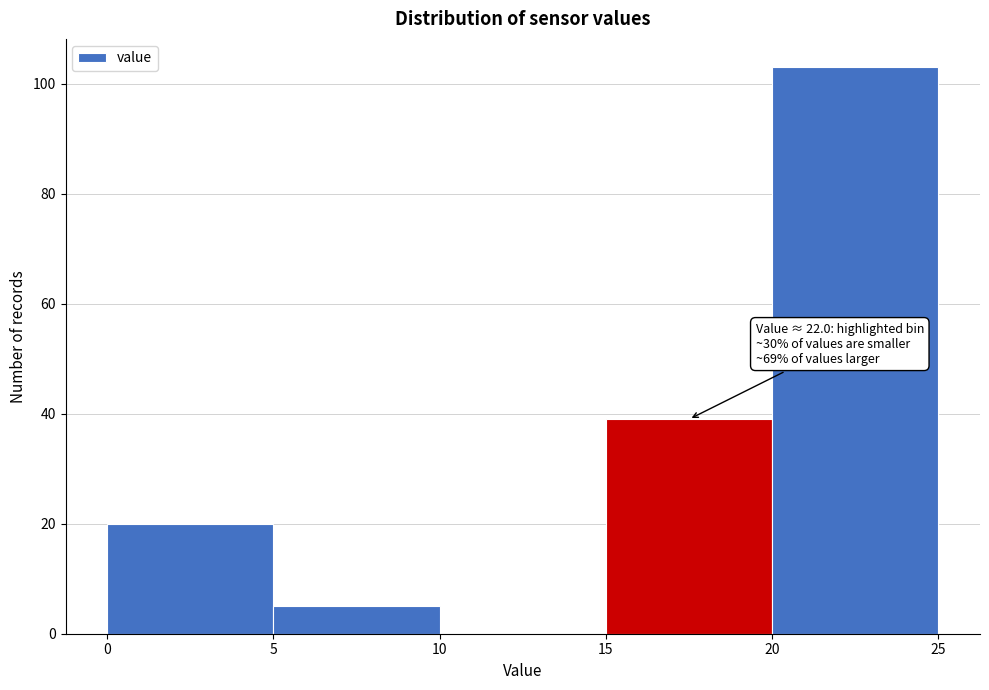

Which range on the x-axis has the tallest bar?

20 to 25